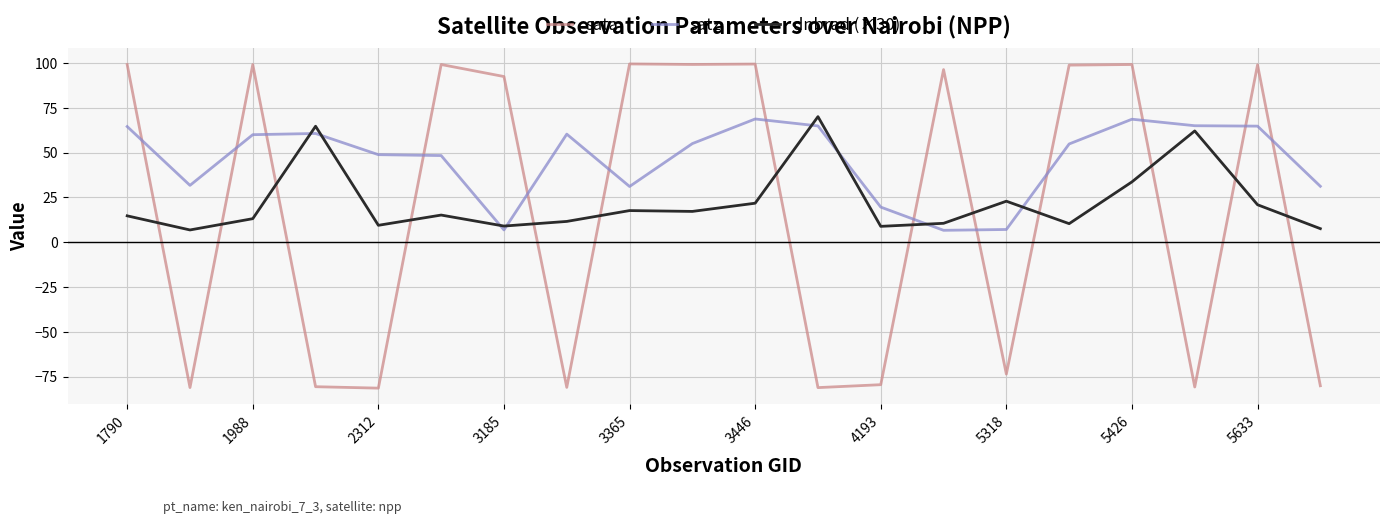

Which series has the widest spread of values?

sata